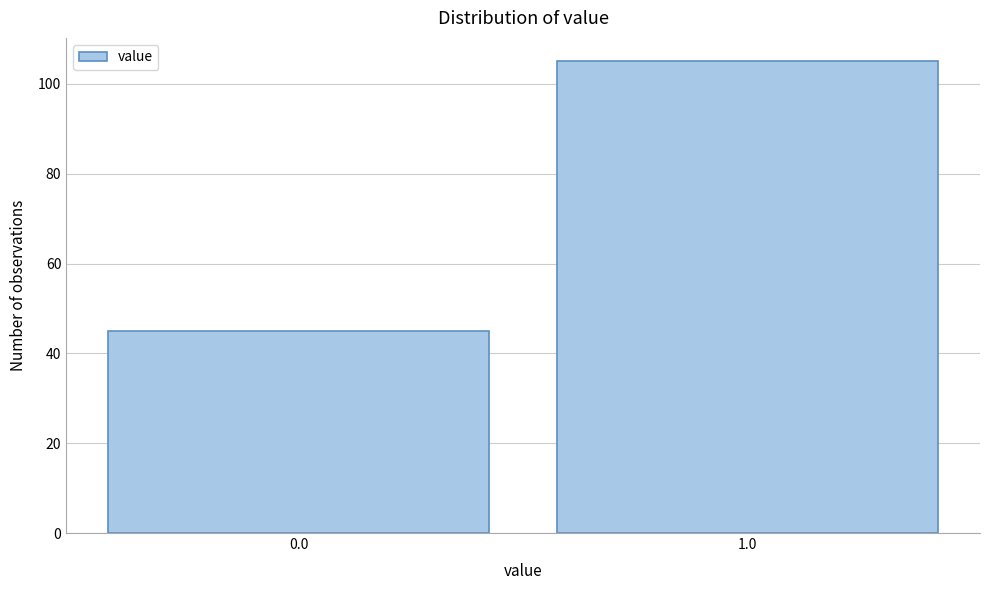

Reading left to right, extract all data points from this chart.

45	105